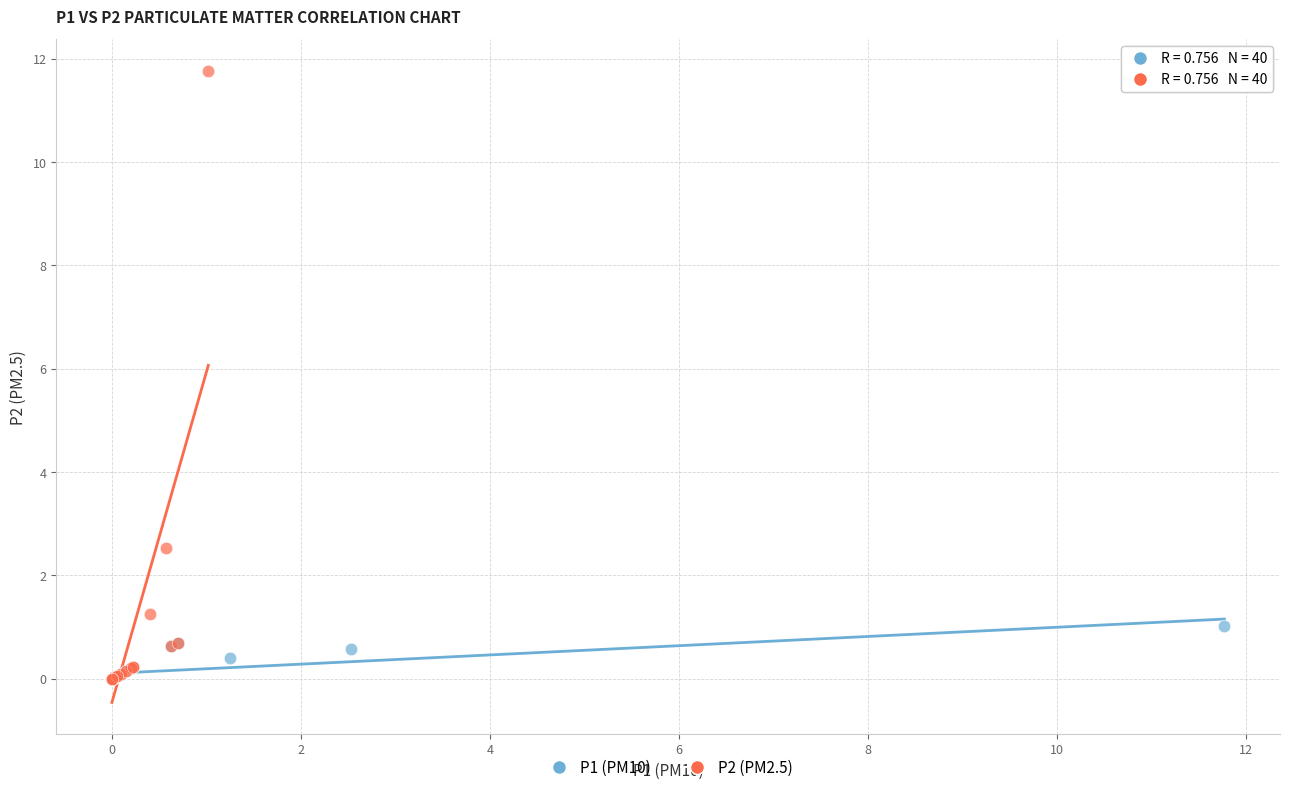

Which series reaches the maximum Y coordinate?

P2 (PM2.5)